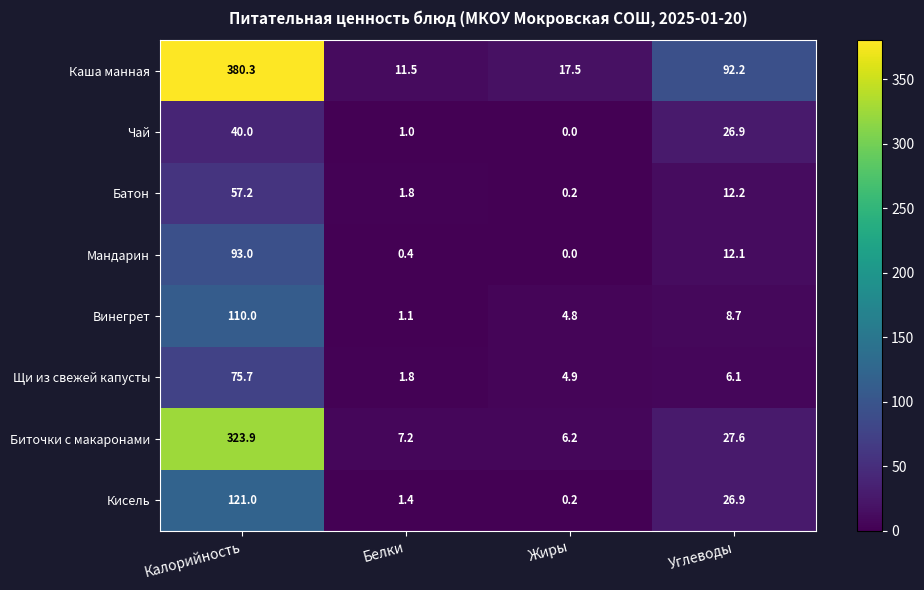

What is the maximum value shown in the chart?

380.3